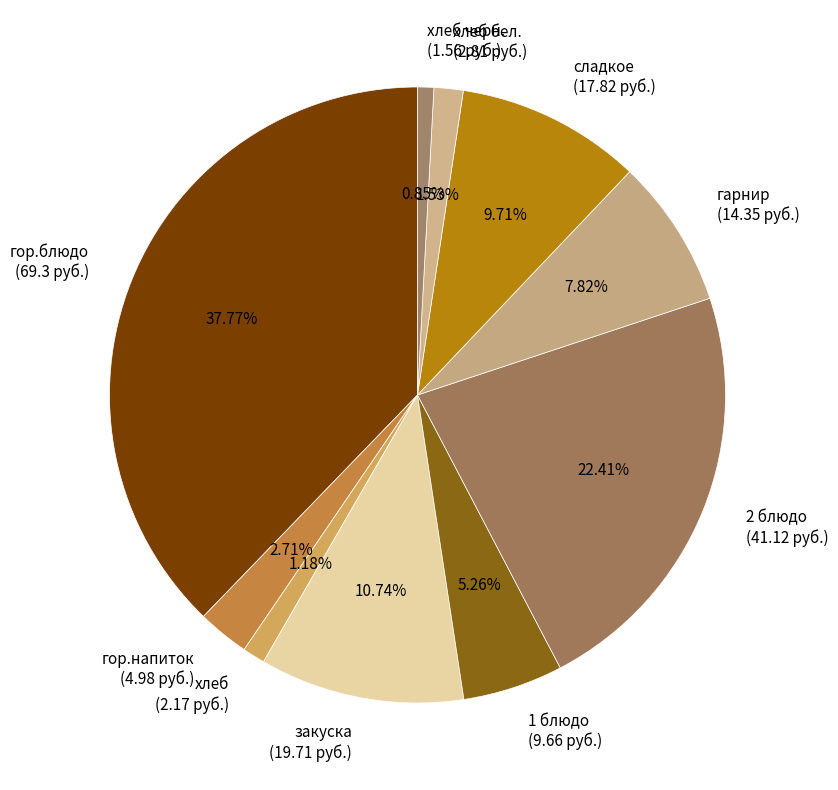

Which has a higher value, сладкое (17.82 руб.) or закуска (19.71 руб.)?

закуска (19.71 руб.)